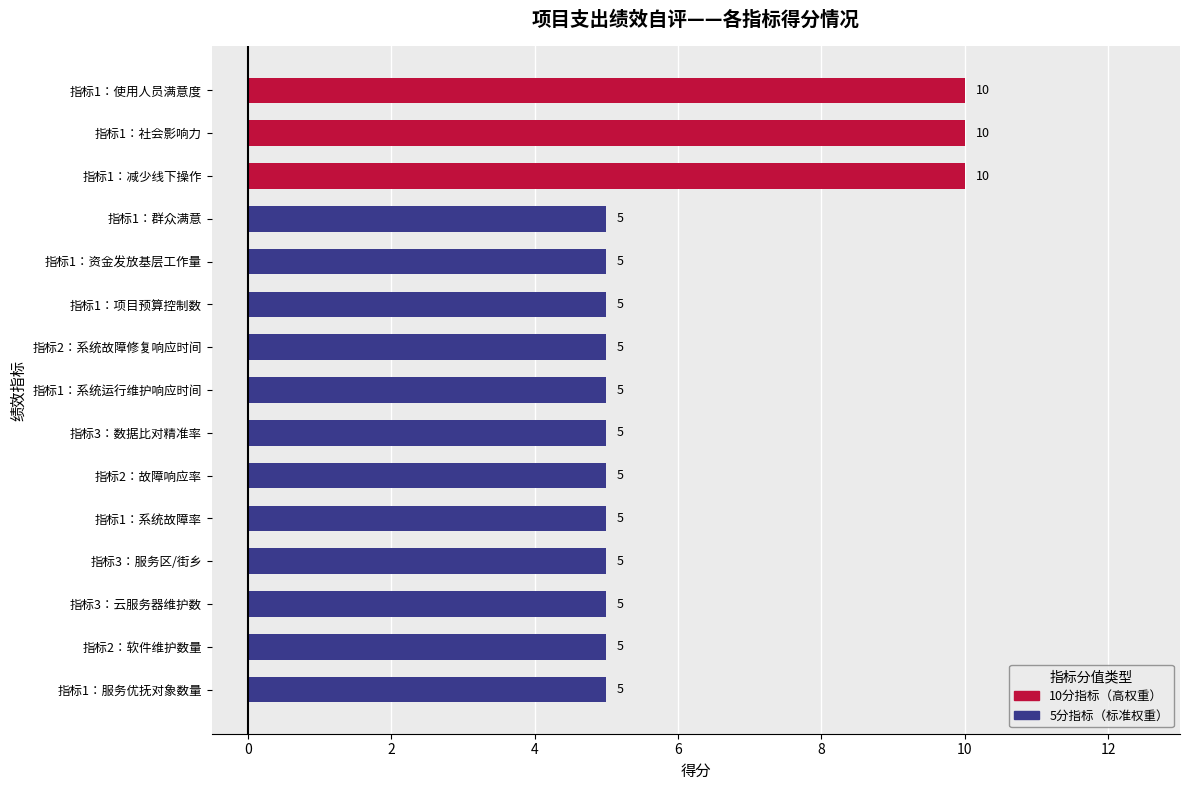

The chart shows a value of 8 at 指标1：项目预算控制数. True or false?

False